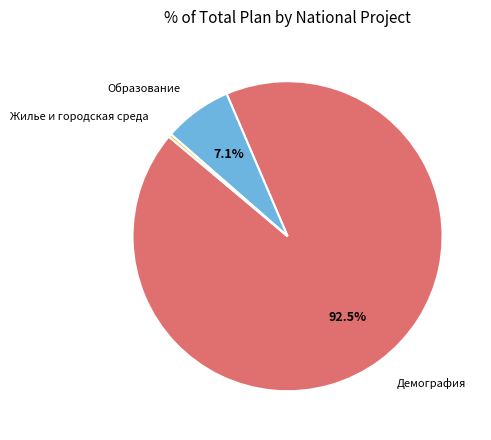

Between Демография and Жилье и городская среда, which is larger?

Демография